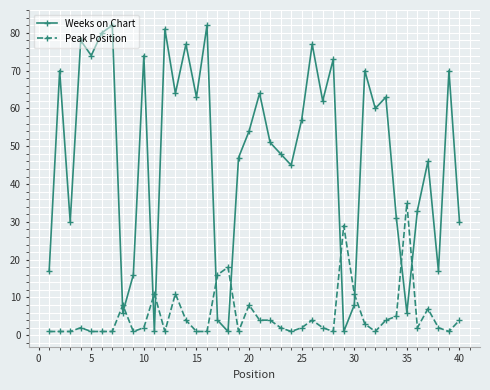

What is the difference between the maximum and minimum values in the Peak Position series?

34